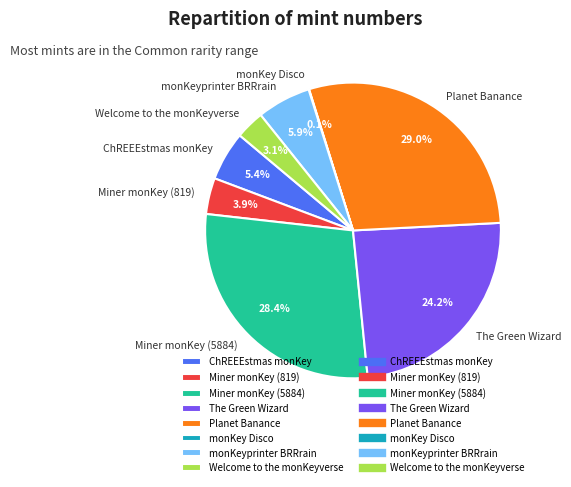

Is there a majority slice in this chart?

No